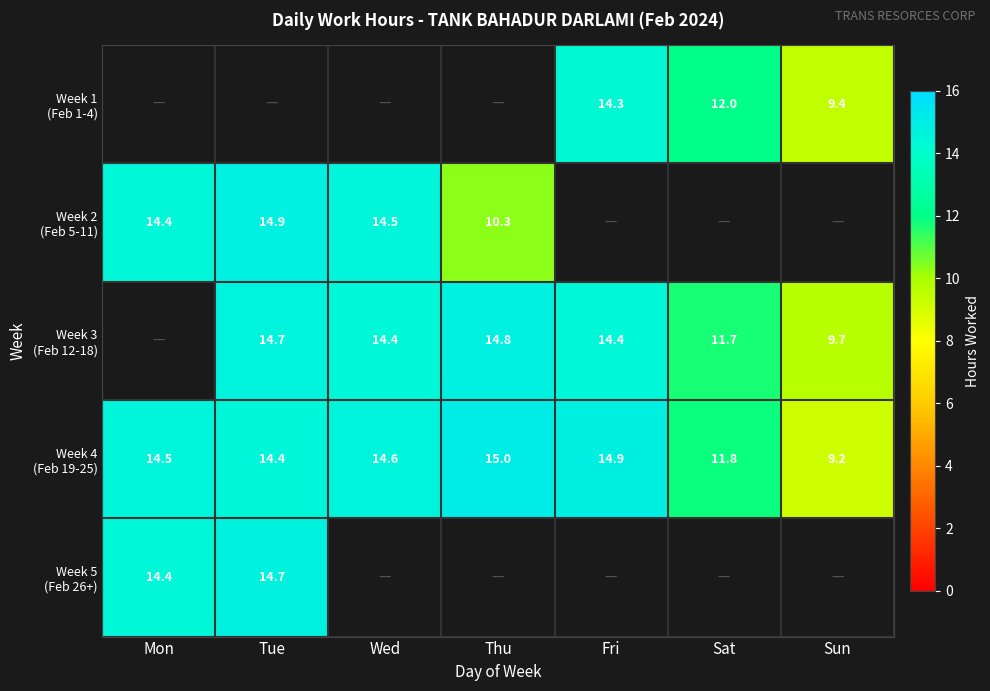

How many values in Week 1 (Feb 1-4) are above zero?

3